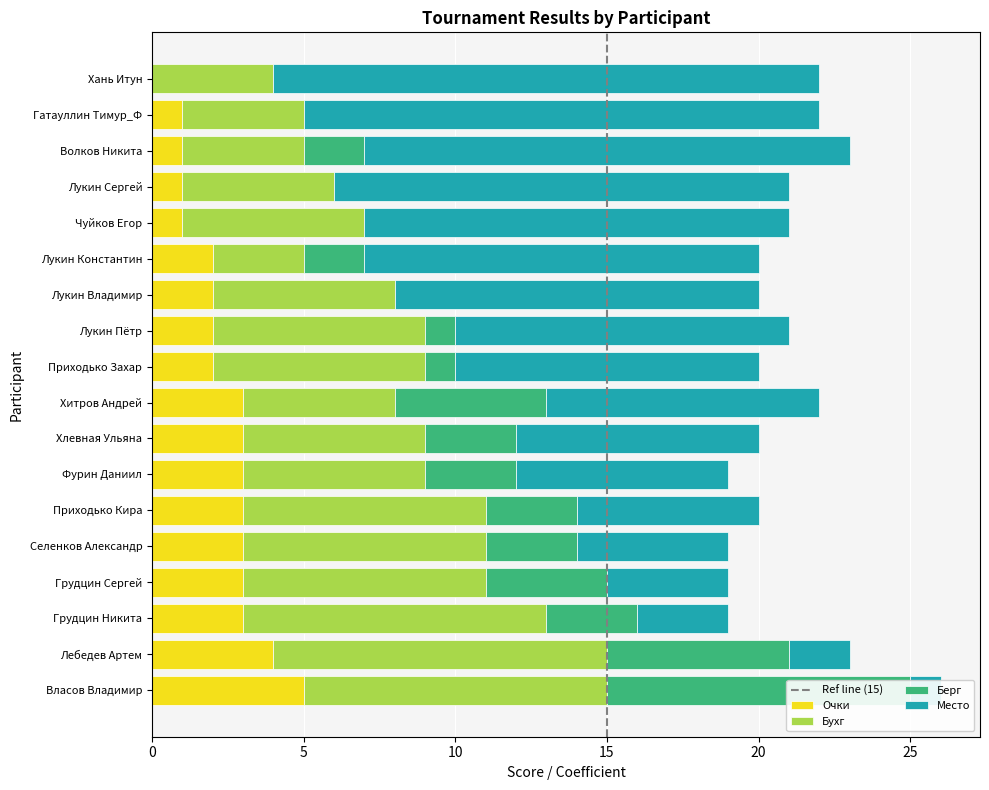

What is the approximate value of Место at Грудцин Никита?

3